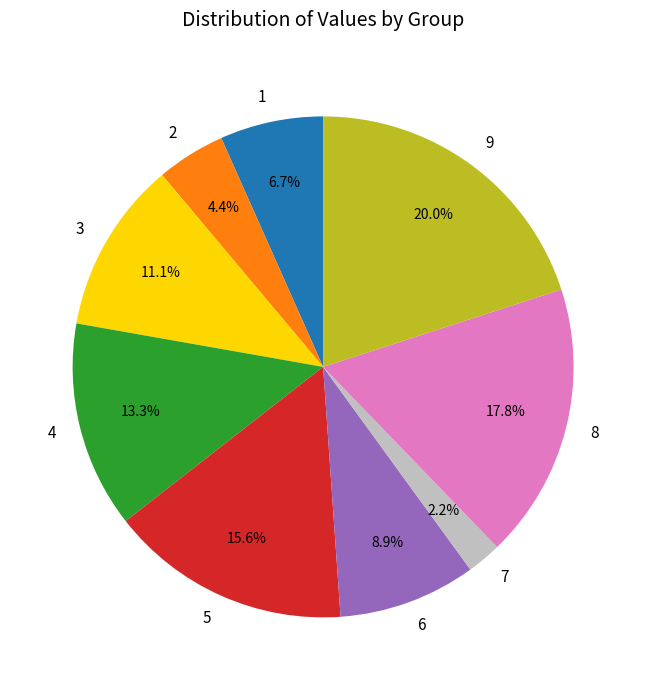

True or false: 9 accounts for 14% of the total.

False